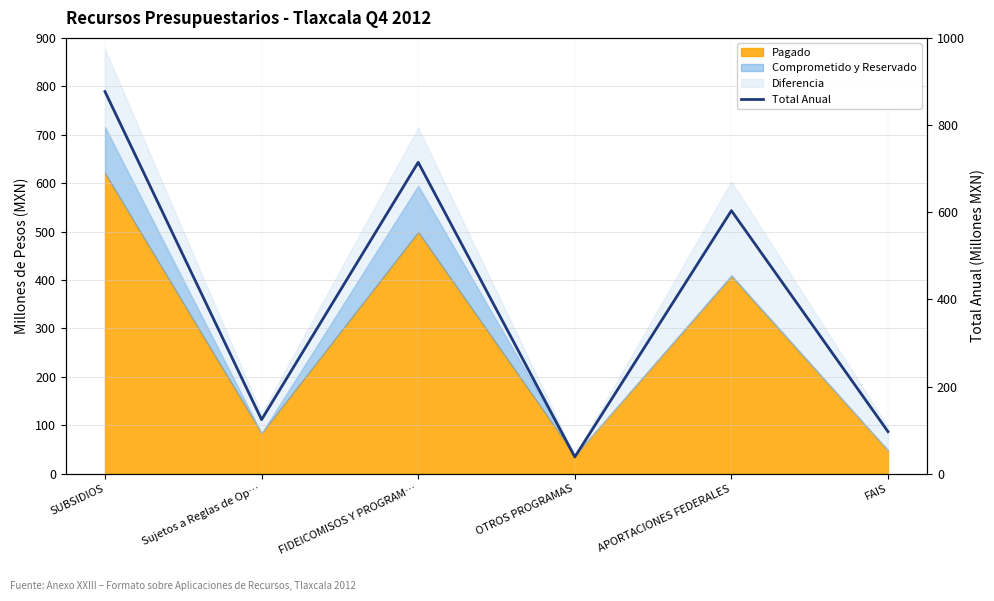

Where does the data first go above 603?

SUBSIDIOS